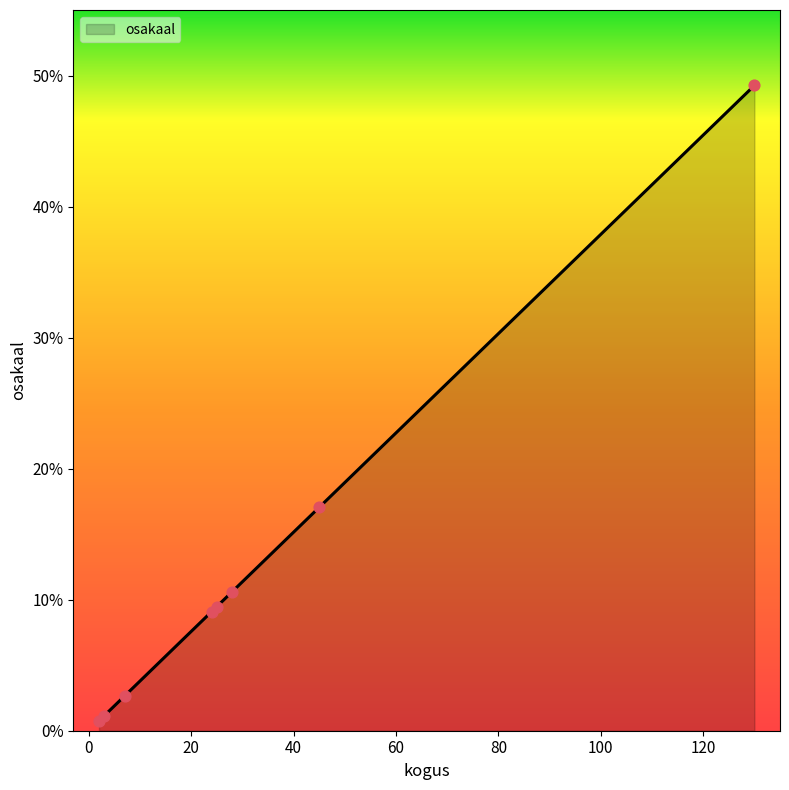

What is the greatest value displayed?

49.2